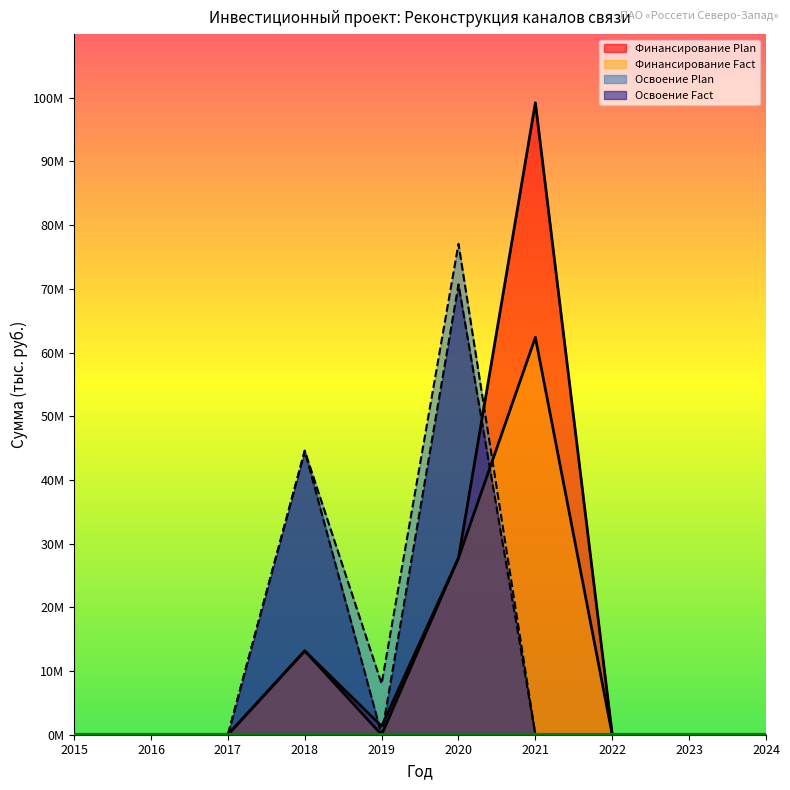

Which series changed the most between 2015 and 2020?

Освоение Plan